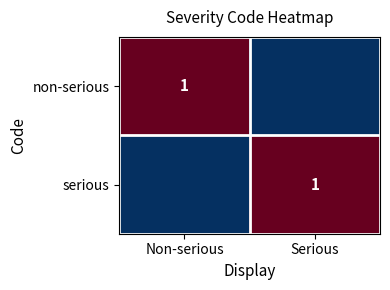

Is it true that serious equals 1 at Serious?

True